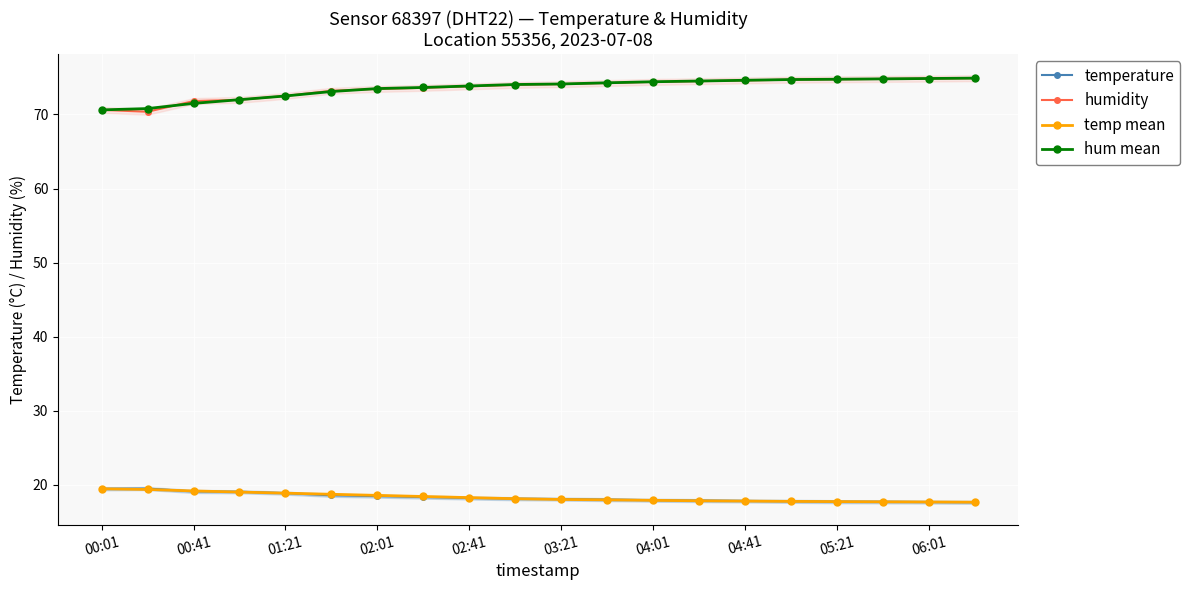

True or false: humidity and temp mean cross at least once.

False